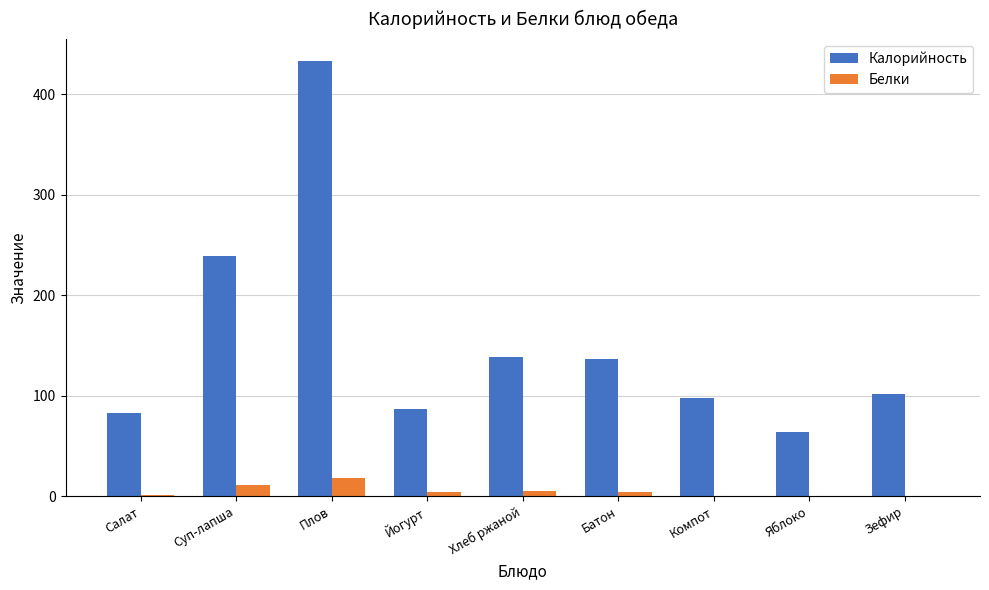

Which label corresponds to the largest value in the chart?

Плов